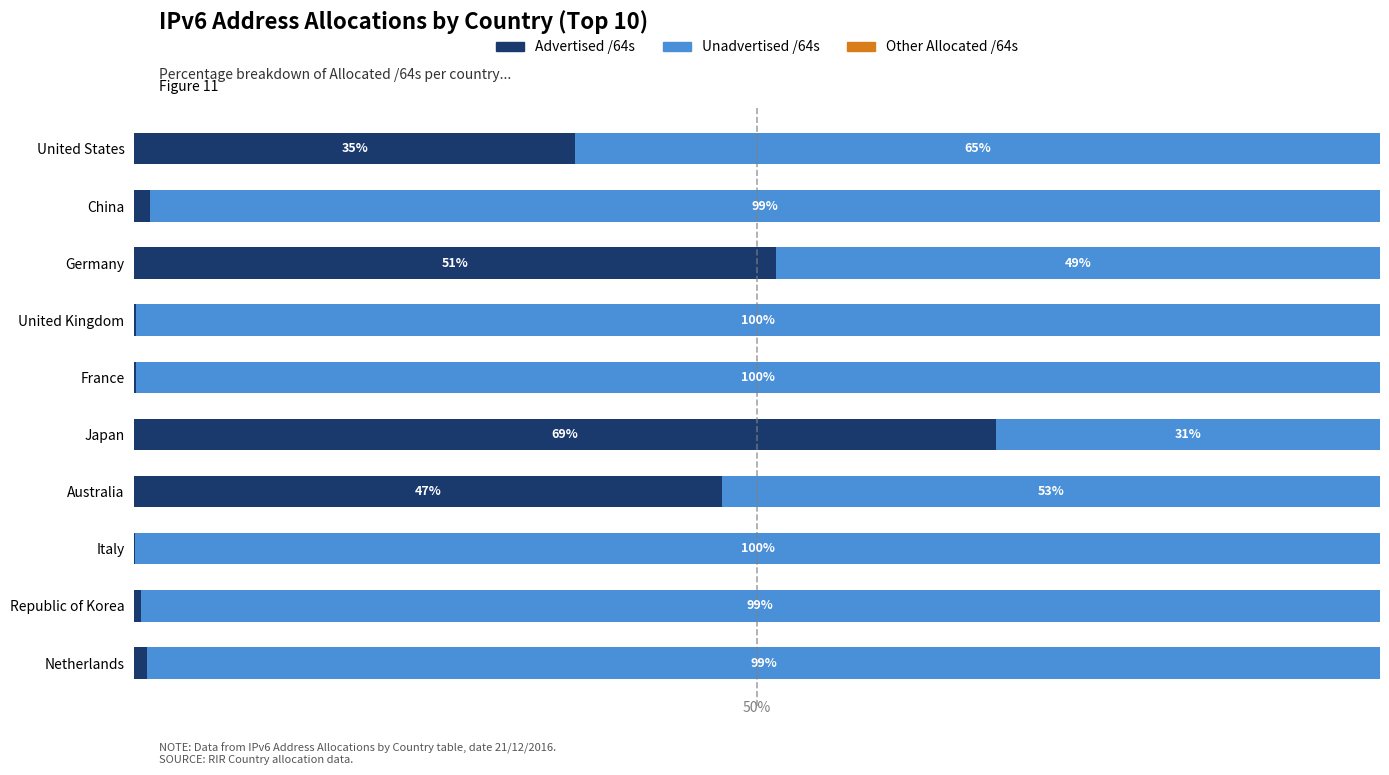

How many distinct data groups are displayed?

3